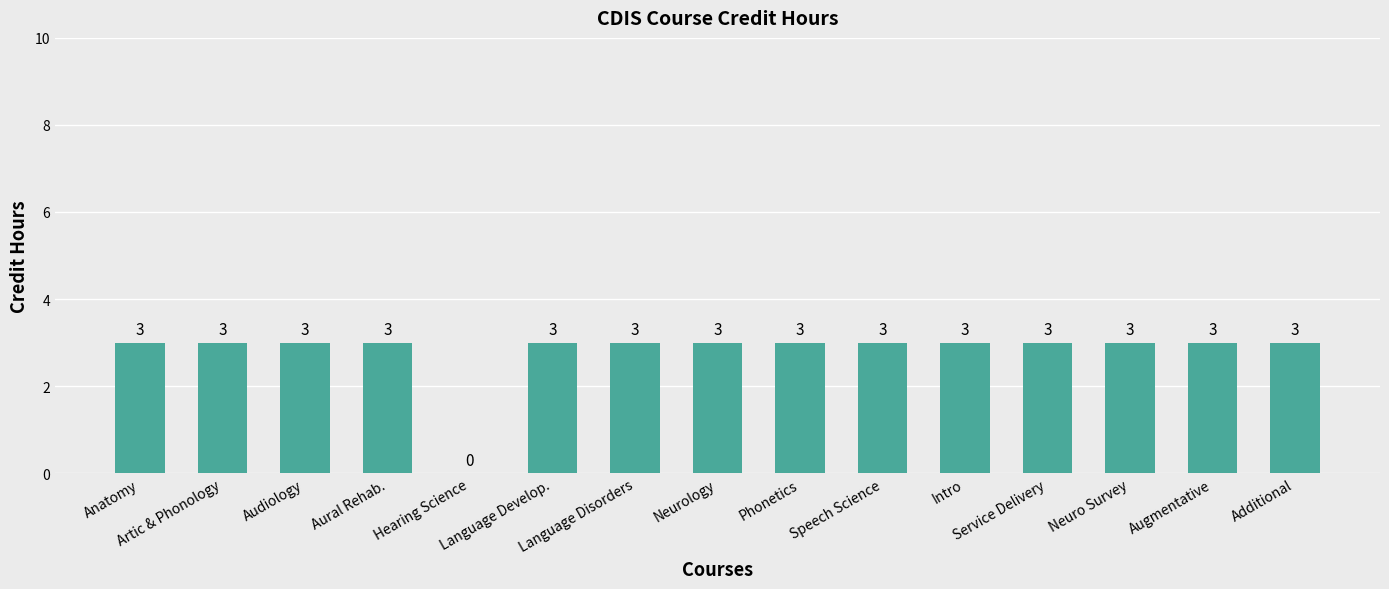

Count the number of categories in the chart.

15